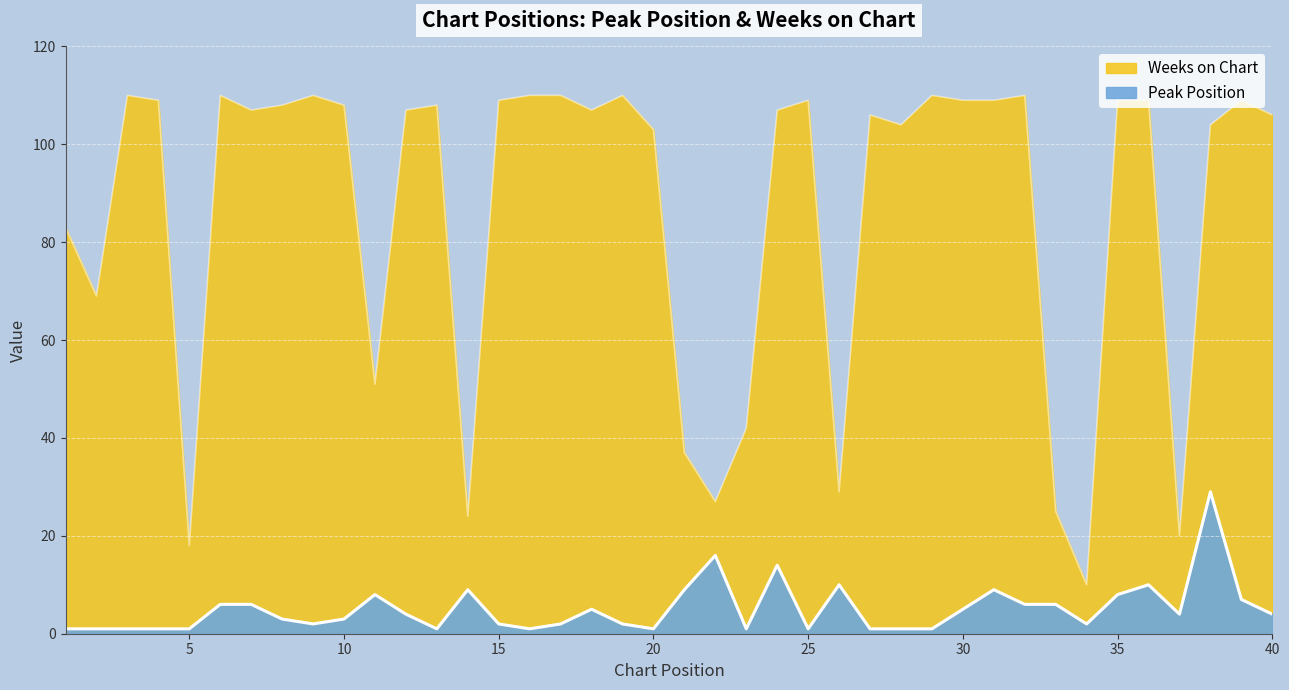

What is the difference between the Peak Position values at 27 and 37?

3